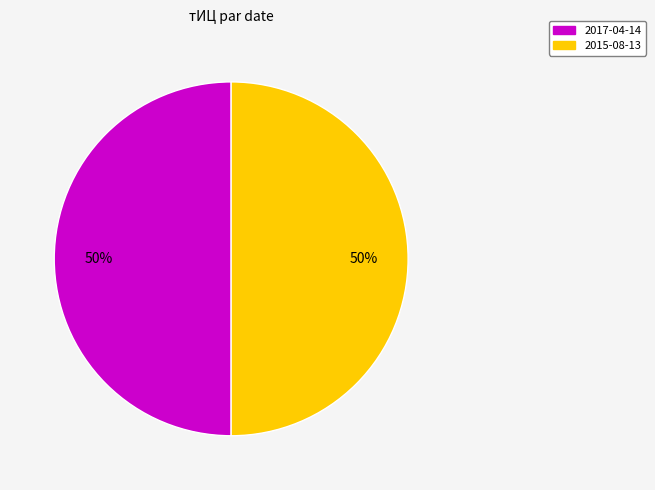

To the nearest percent, what is the average slice percentage?

50%